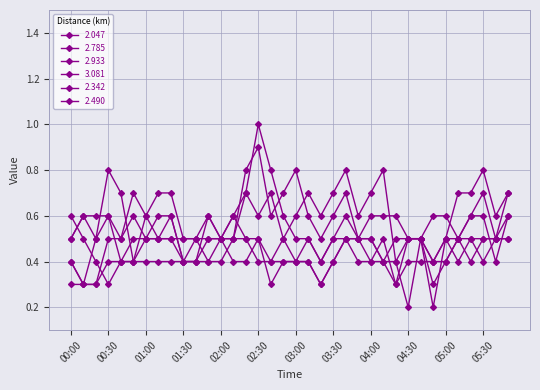

Reading left to right, transcribe all the data shown in this chart.

2.047: 00:00=0.5	00:10=0.6	00:20=0.5	00:30=0.8	00:40=0.7	00:50=0.4	01:00=0.5	01:10=0.5	01:20=0.6	01:30=0.4	01:40=0.5	01:50=0.4	02:00=0.5	02:10=0.6	02:20=0.7	02:30=0.6	02:40=0.7	02:50=0.5	03:00=0.6	03:10=0.7	03:20=0.6	03:30=0.7	03:40=0.8	03:50=0.6	04:00=0.7	04:10=0.8	04:20=0.4	04:30=0.2	04:40=0.5	04:50=0.2	05:00=0.5	05:10=0.7	05:20=0.7	05:30=0.8	05:40=0.6	05:50=0.7
2.785: 00:00=0.3	00:10=0.3	00:20=0.5	00:30=0.6	00:40=0.4	00:50=0.5	01:00=0.5	01:10=0.5	01:20=0.5	01:30=0.5	01:40=0.5	01:50=0.5	02:00=0.5	02:10=0.4	02:20=0.4	02:30=0.5	02:40=0.4	02:50=0.4	03:00=0.4	03:10=0.5	03:20=0.4	03:30=0.5	03:40=0.6	03:50=0.5	04:00=0.4	04:10=0.5	04:20=0.3	04:30=0.4	04:40=0.4	04:50=0.4	05:00=0.4	05:10=0.5	05:20=0.4	05:30=0.5	05:40=0.5	05:50=0.5
2.933: 00:00=0.4	00:10=0.3	00:20=0.3	00:30=0.4	00:40=0.4	00:50=0.4	01:00=0.6	01:10=0.7	01:20=0.7	01:30=0.5	01:40=0.5	01:50=0.6	02:00=0.5	02:10=0.5	02:20=0.5	02:30=0.4	02:40=0.4	02:50=0.5	03:00=0.4	03:10=0.4	03:20=0.3	03:30=0.4	03:40=0.5	03:50=0.5	04:00=0.5	04:10=0.4	04:20=0.4	04:30=0.5	04:40=0.5	04:50=0.4	05:00=0.5	05:10=0.4	05:20=0.5	05:30=0.4	05:40=0.5	05:50=0.6
3.081: 00:00=0.4	00:10=0.3	00:20=0.3	00:30=0.5	00:40=0.5	00:50=0.6	01:00=0.5	01:10=0.6	01:20=0.6	01:30=0.4	01:40=0.4	01:50=0.6	02:00=0.5	02:10=0.6	02:20=0.5	02:30=0.5	02:40=0.3	02:50=0.4	03:00=0.4	03:10=0.4	03:20=0.3	03:30=0.4	03:40=0.5	03:50=0.4	04:00=0.4	04:10=0.4	04:20=0.3	04:30=0.5	04:40=0.5	04:50=0.3	05:00=0.4	05:10=0.5	05:20=0.5	05:30=0.5	05:40=0.5	05:50=0.5
2.342: 00:00=0.6	00:10=0.5	00:20=0.4	00:30=0.3	00:40=0.4	00:50=0.4	01:00=0.4	01:10=0.4	01:20=0.4	01:30=0.4	01:40=0.4	01:50=0.4	02:00=0.4	02:10=0.5	02:20=0.8	02:30=0.9	02:40=0.6	02:50=0.7	03:00=0.8	03:10=0.6	03:20=0.5	03:30=0.6	03:40=0.7	03:50=0.5	04:00=0.6	04:10=0.6	04:20=0.6	04:30=0.5	04:40=0.5	04:50=0.6	05:00=0.6	05:10=0.5	05:20=0.6	05:30=0.7	05:40=0.5	05:50=0.7
2.490: 00:00=0.5	00:10=0.6	00:20=0.6	00:30=0.6	00:40=0.5	00:50=0.7	01:00=0.6	01:10=0.5	01:20=0.5	01:30=0.4	01:40=0.4	01:50=0.5	02:00=0.5	02:10=0.5	02:20=0.7	02:30=1.0	02:40=0.8	02:50=0.6	03:00=0.5	03:10=0.5	03:20=0.4	03:30=0.5	03:40=0.5	03:50=0.5	04:00=0.5	04:10=0.4	04:20=0.5	04:30=0.5	04:40=0.5	04:50=0.4	05:00=0.5	05:10=0.5	05:20=0.6	05:30=0.6	05:40=0.4	05:50=0.6